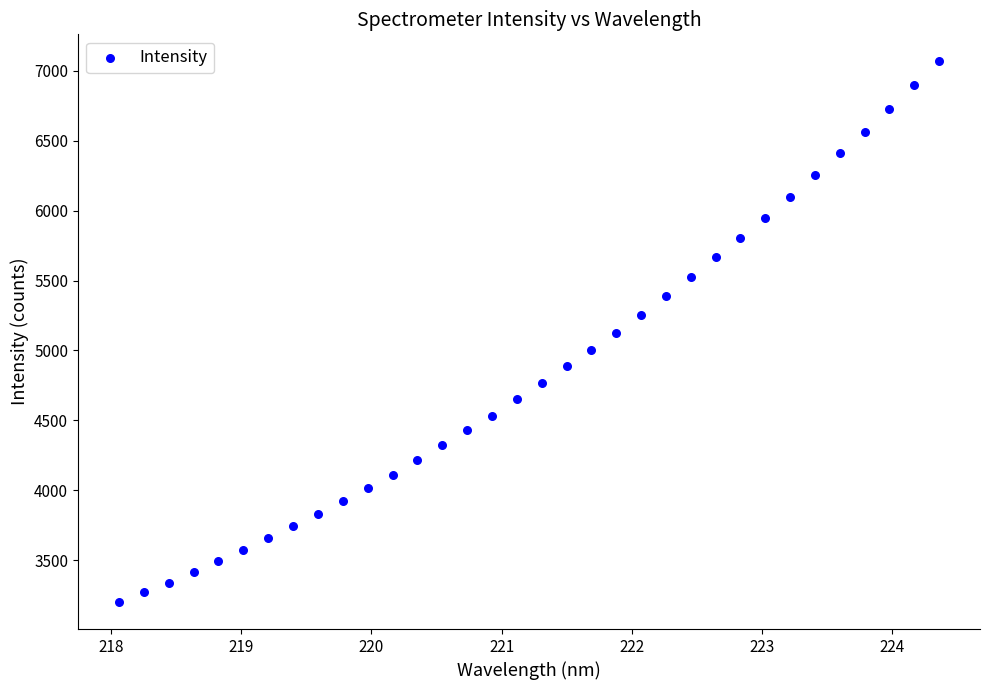

What is the range of Y values (max minus min)?

3866.9